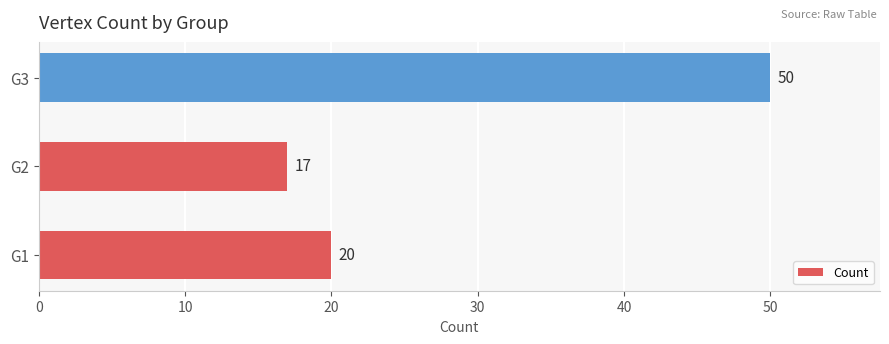

Where is the data nearest to the value 33?

G1